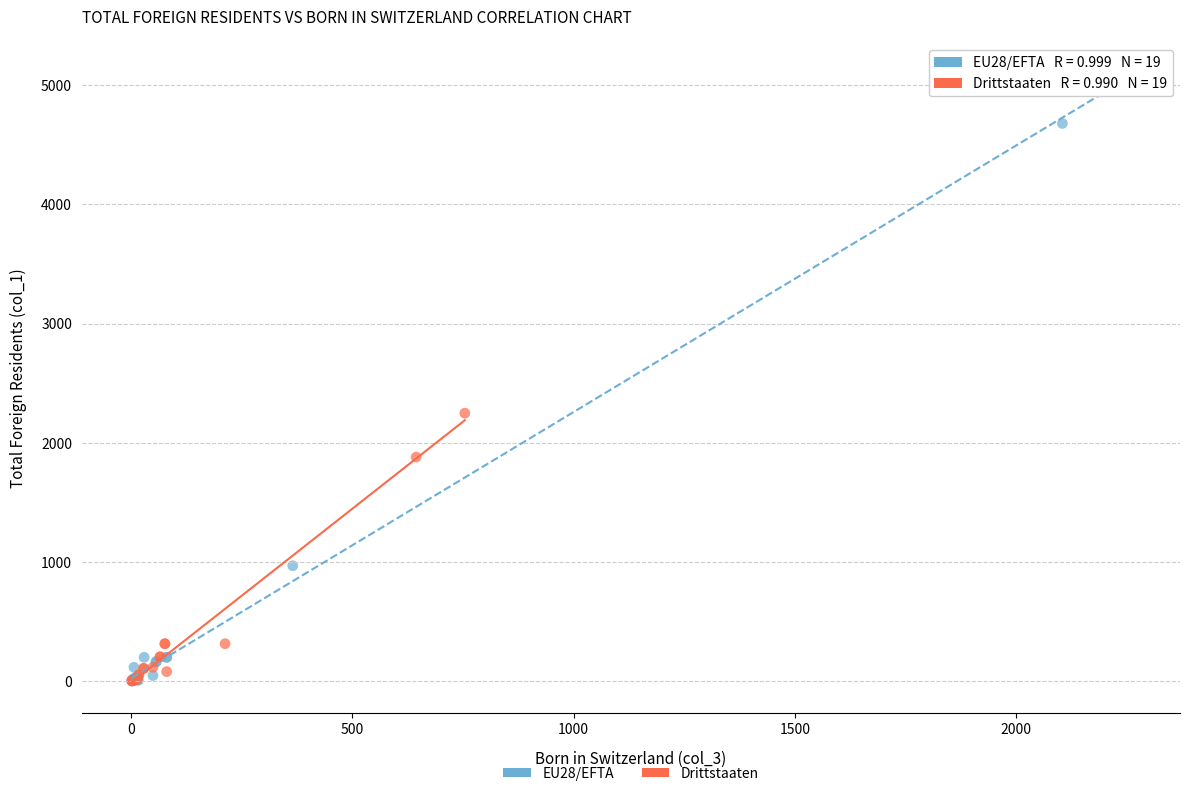

Which series has the widest spread of Y values?

EU28/EFTA